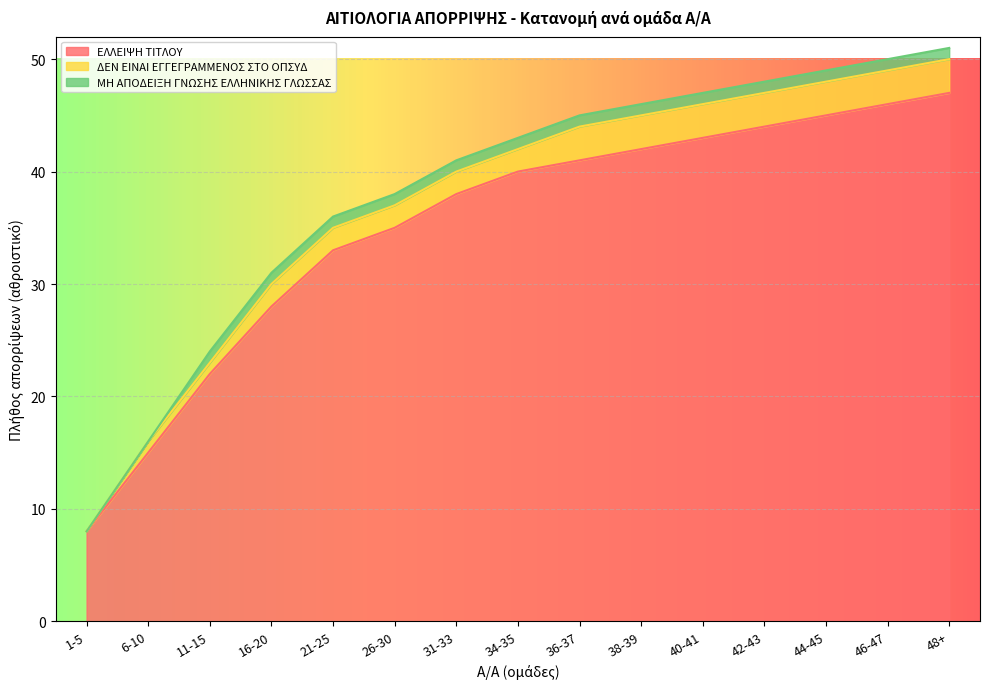

Rank the series by their maximum value, from highest to lowest.

ΕΛΛΕΙΨΗ ΤΙΤΛΟΥ, ΔΕΝ ΕΙΝΑΙ ΕΓΓΕΓΡΑΜΜΕΝΟΣ ΣΤΟ ΟΠΣΥΔ, ΜΗ ΑΠΟΔΕΙΞΗ ΓΝΩΣΗΣ ΕΛΛΗΝΙΚΗΣ ΓΛΩΣΣΑΣ